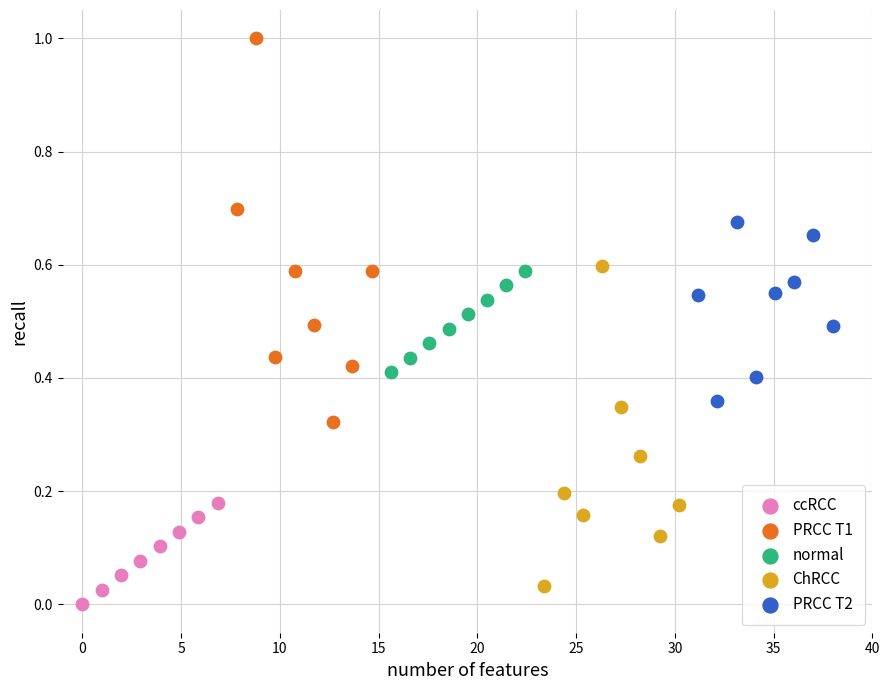

Which series reaches the minimum Y coordinate?

ccRCC